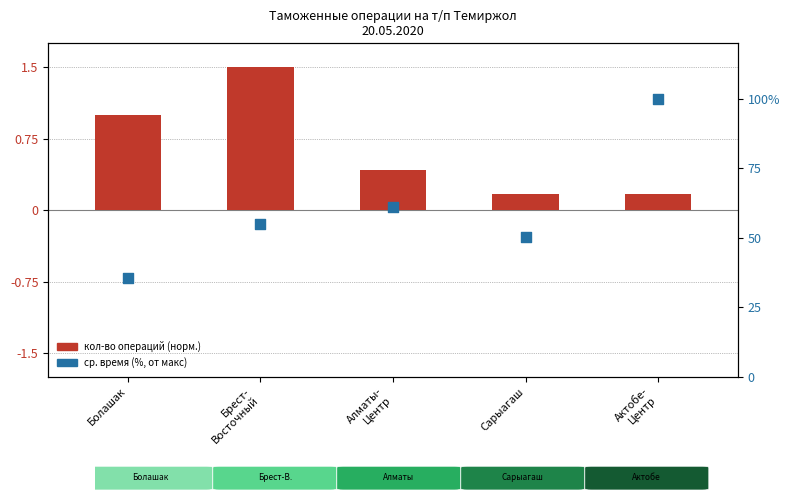

At how many categories does at least one series exceed 37?

4